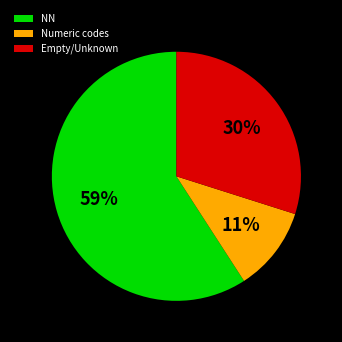

To the nearest percent, what portion does Numeric codes represent?

11%